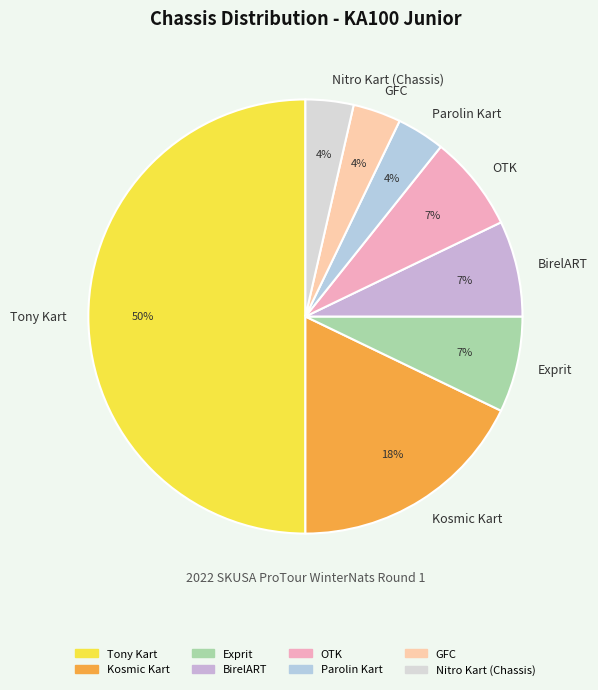

Which slice represents more than half of the pie?

Tony Kart